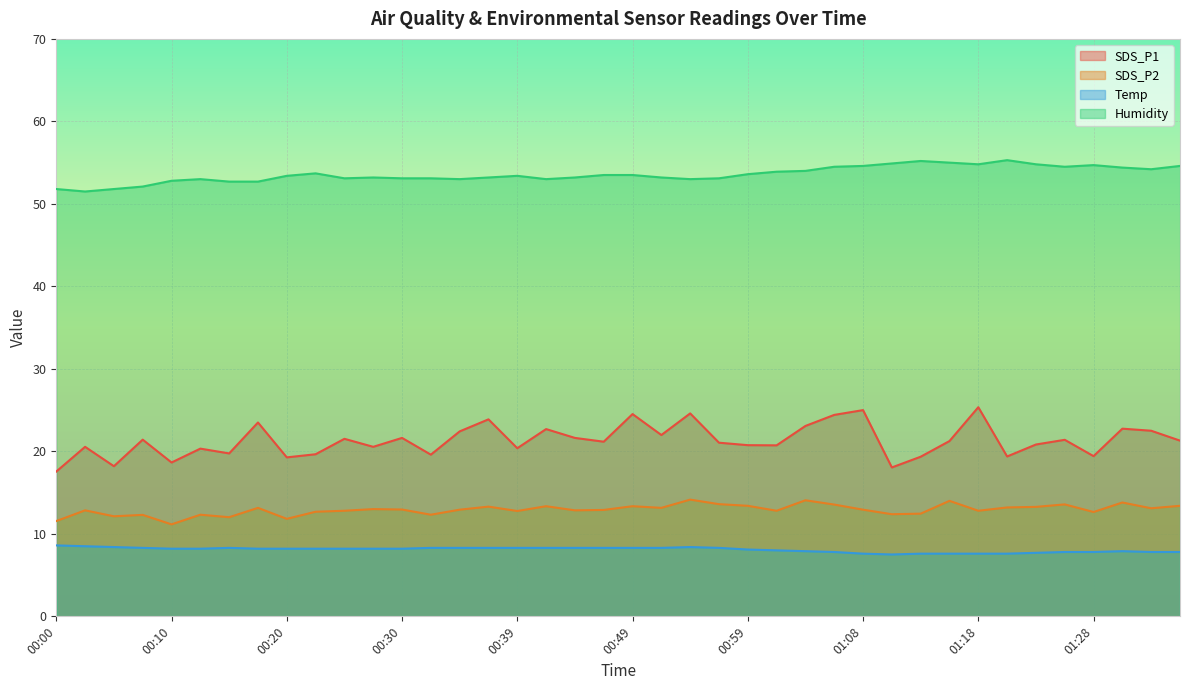

What is the label of the 15th point from the right?

01:01